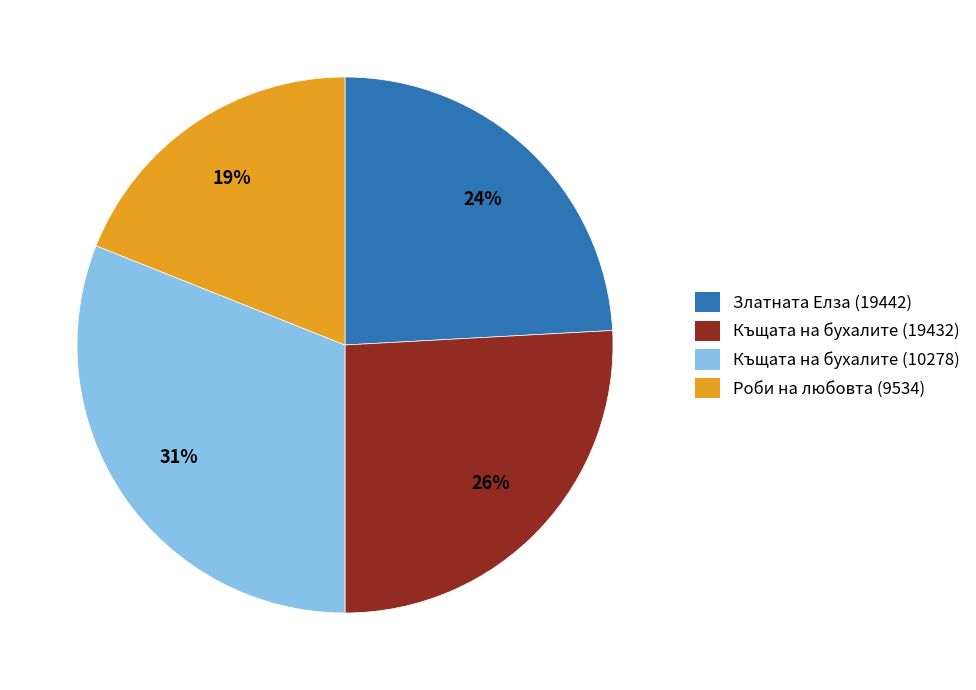

Which category has the smallest portion of the pie?

Роби на любовта (9534)